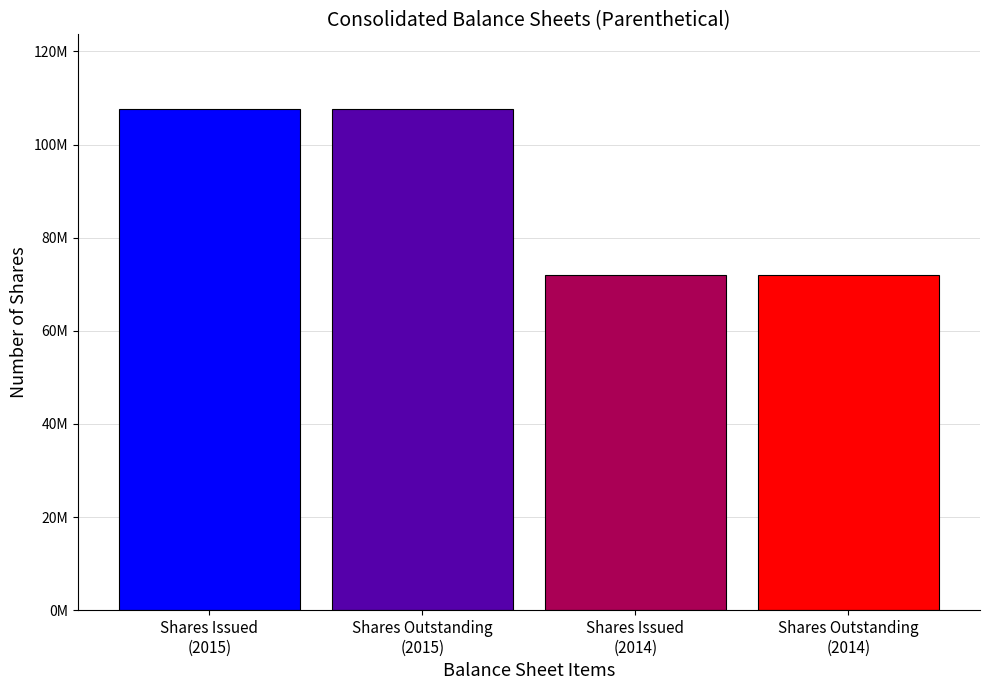

Is it true that the value at Shares Outstanding
(2014) is 124970795?

False